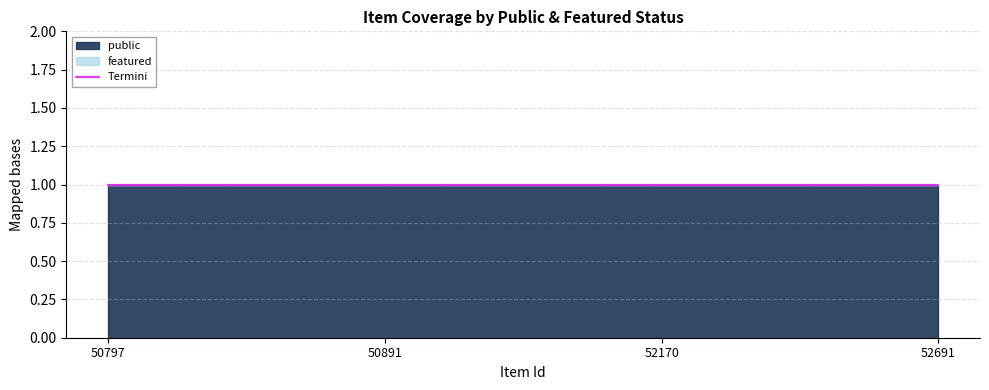

The public series shows 1 at 50797. True or false?

True